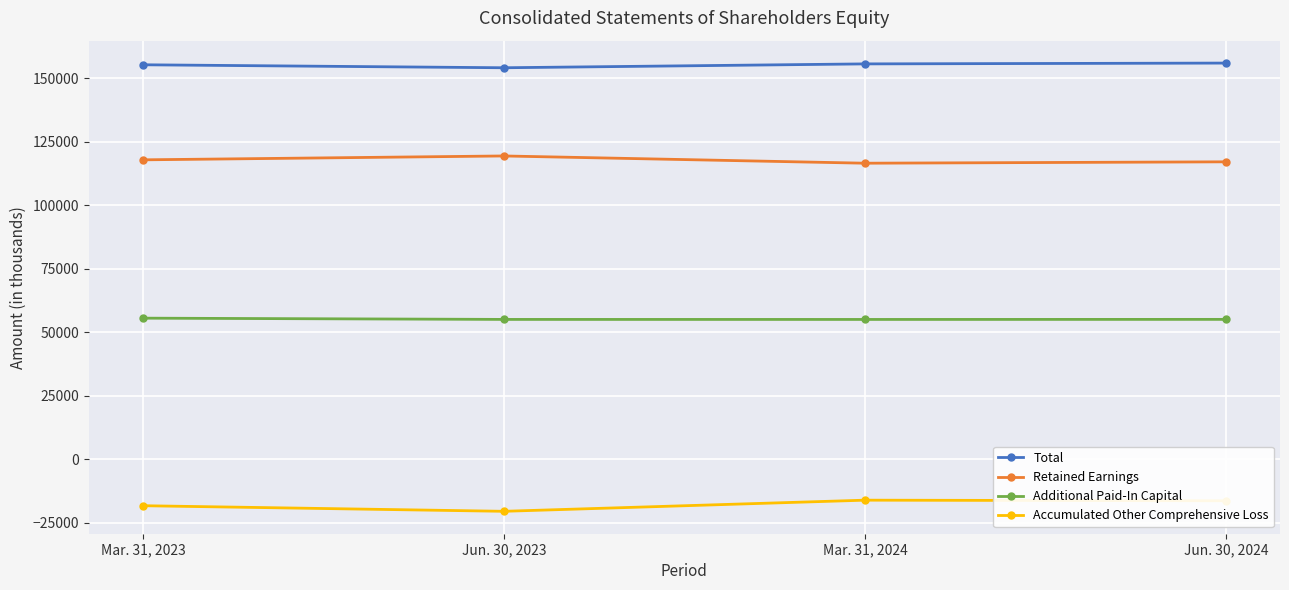

What is the maximum value for Additional Paid-In Capital?

55511